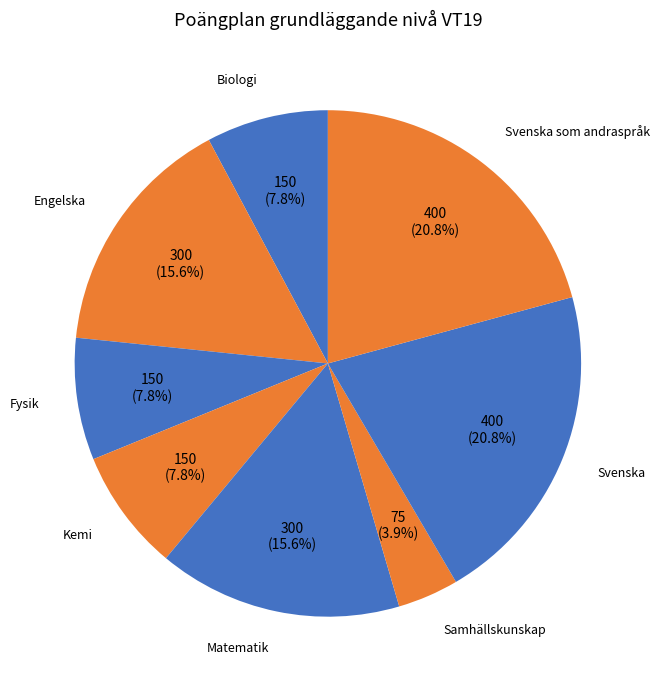

Rank the categories by value from lowest to highest.

Samhällskunskap, Biologi, Fysik, Kemi, Engelska, Matematik, Svenska, Svenska som andraspråk